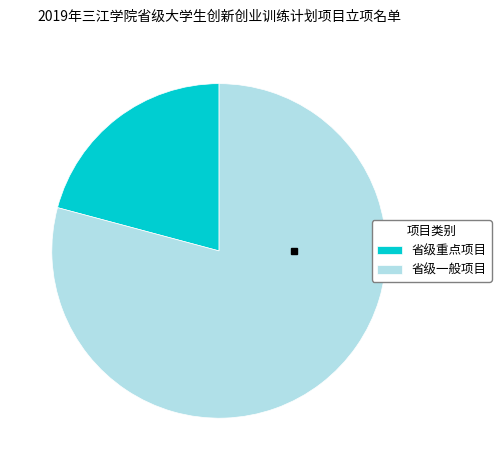

What is the ratio of the value at 省级一般项目 to the value at 省级重点项目?

3.8